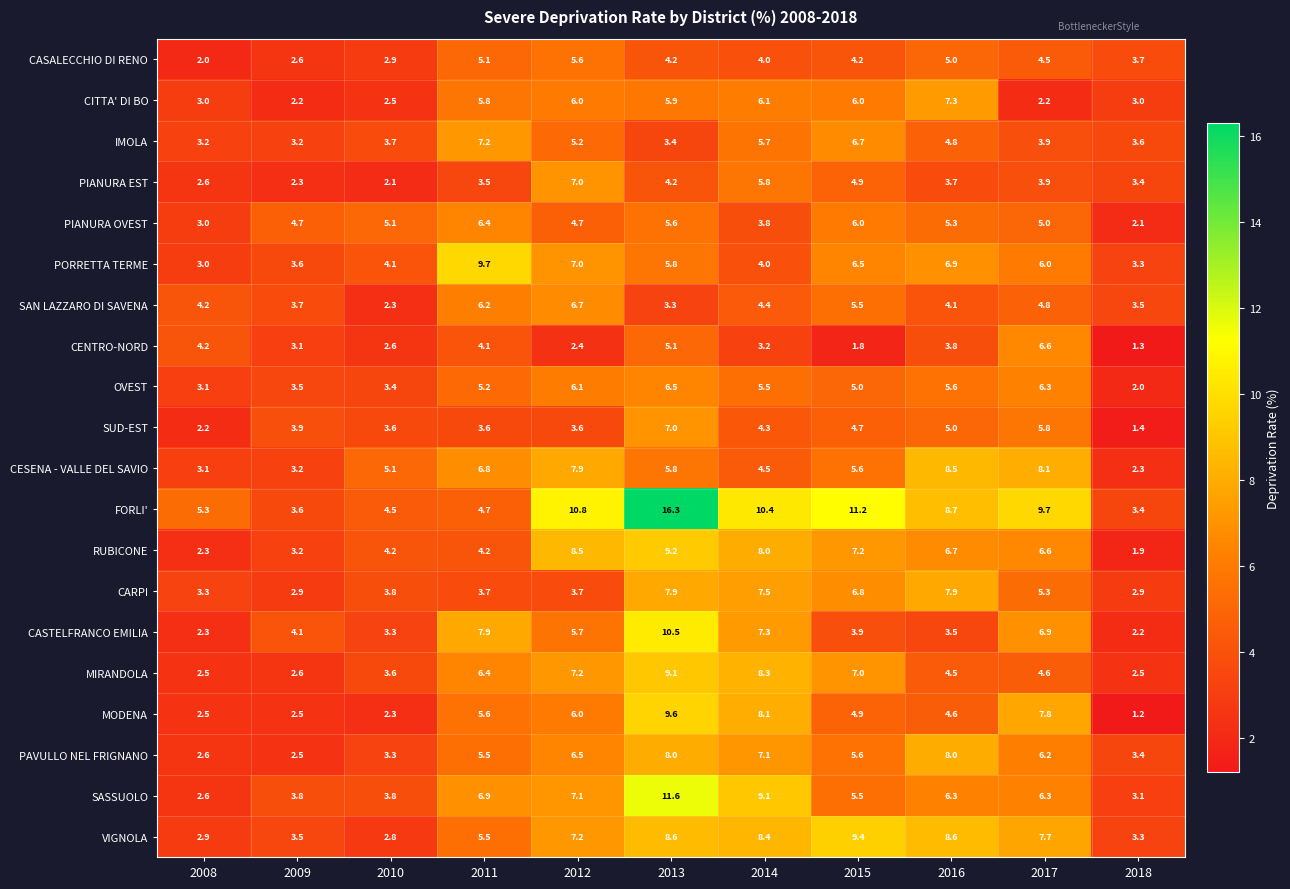

At which label does SAN LAZZARO DI SAVENA reach its minimum?

2010